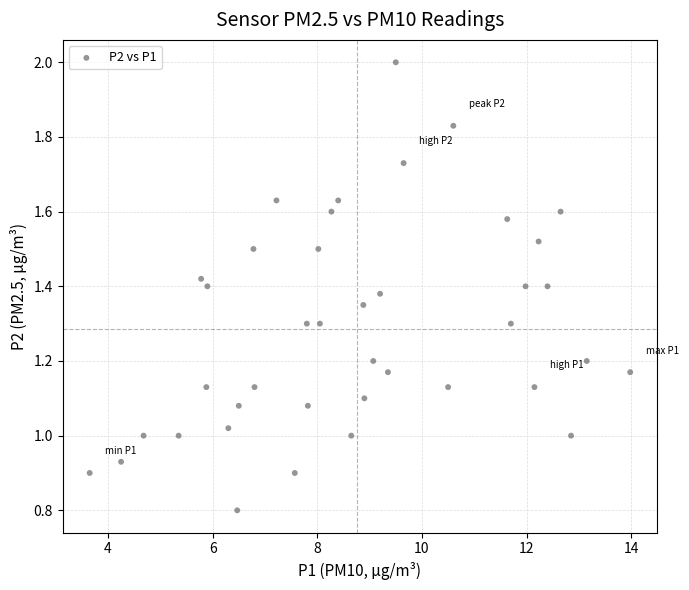

What is the range of X values (max minus min)?

10.3